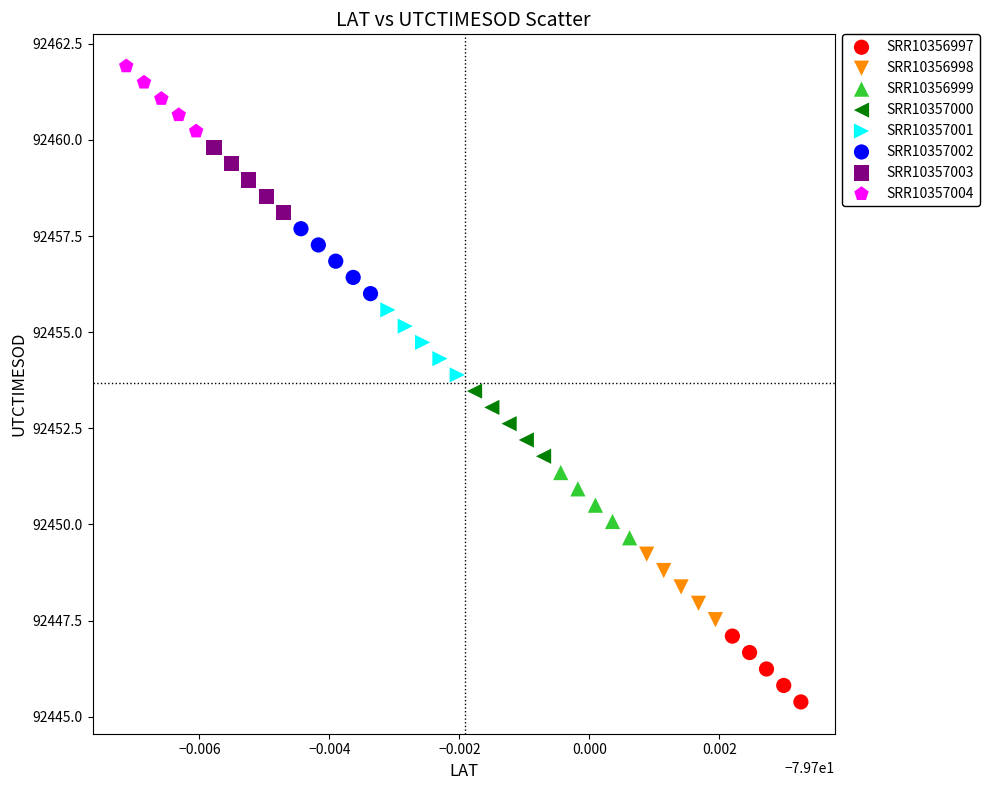

Which series has the largest Y range (max minus min)?

SRR10356997